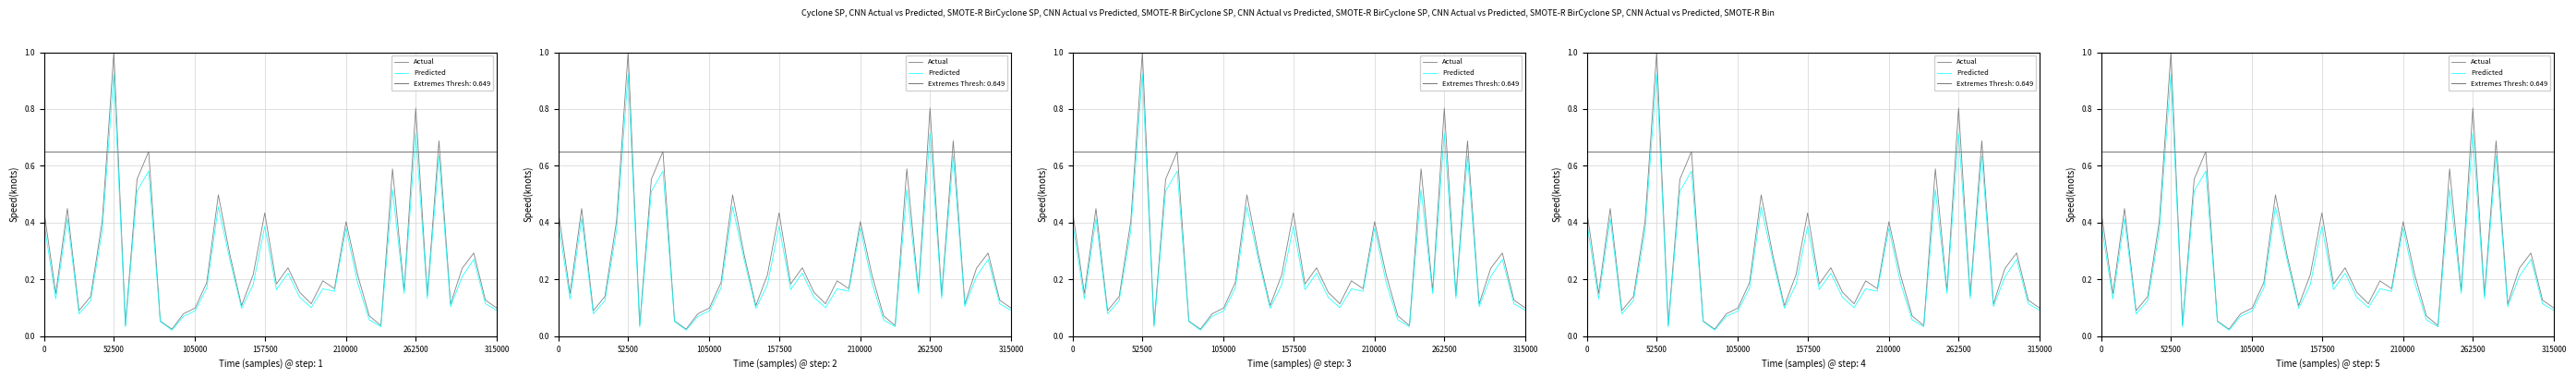

True or false: Predicted and Actual intersect in this chart.

False